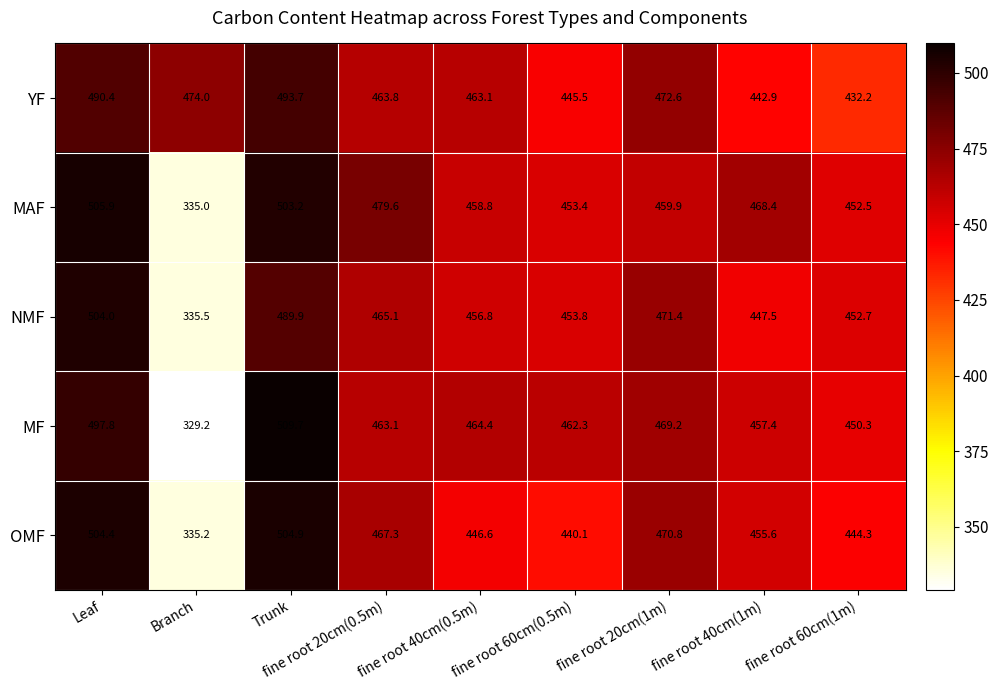

Between Leaf and Trunk, which series saw the biggest shift?

NMF